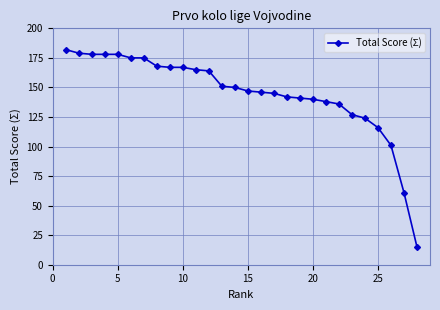

What is the difference between the second highest and minimum values?

164